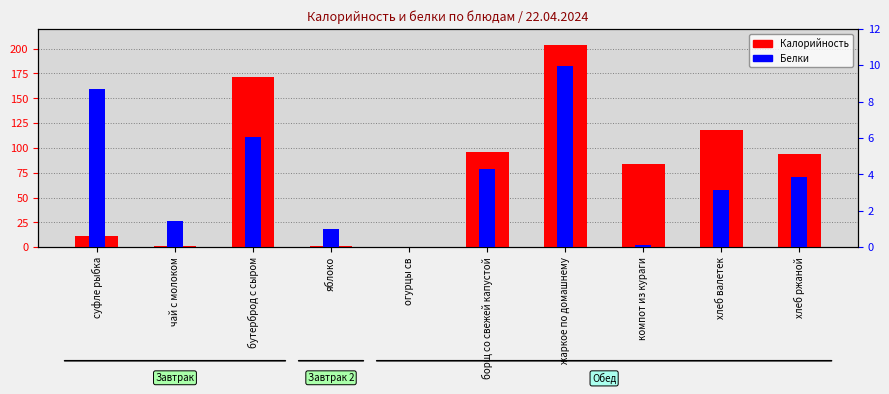

The Белки series shows 1.0 at яблоко. True or false?

True